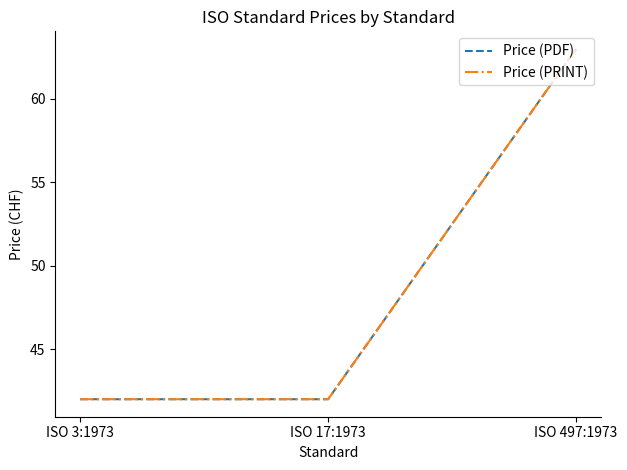

Which label corresponds to the largest value in the chart?

ISO 497:1973